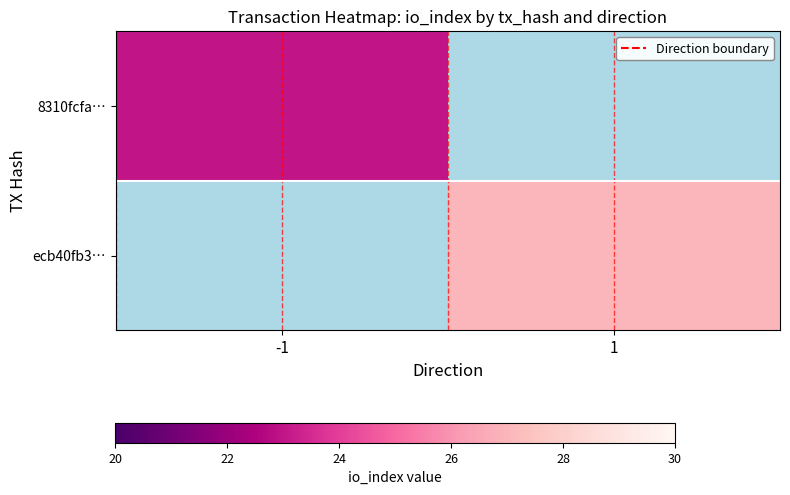

Rank the series by their average value, from lowest to highest.

8310fcfa…, ecb40fb3…